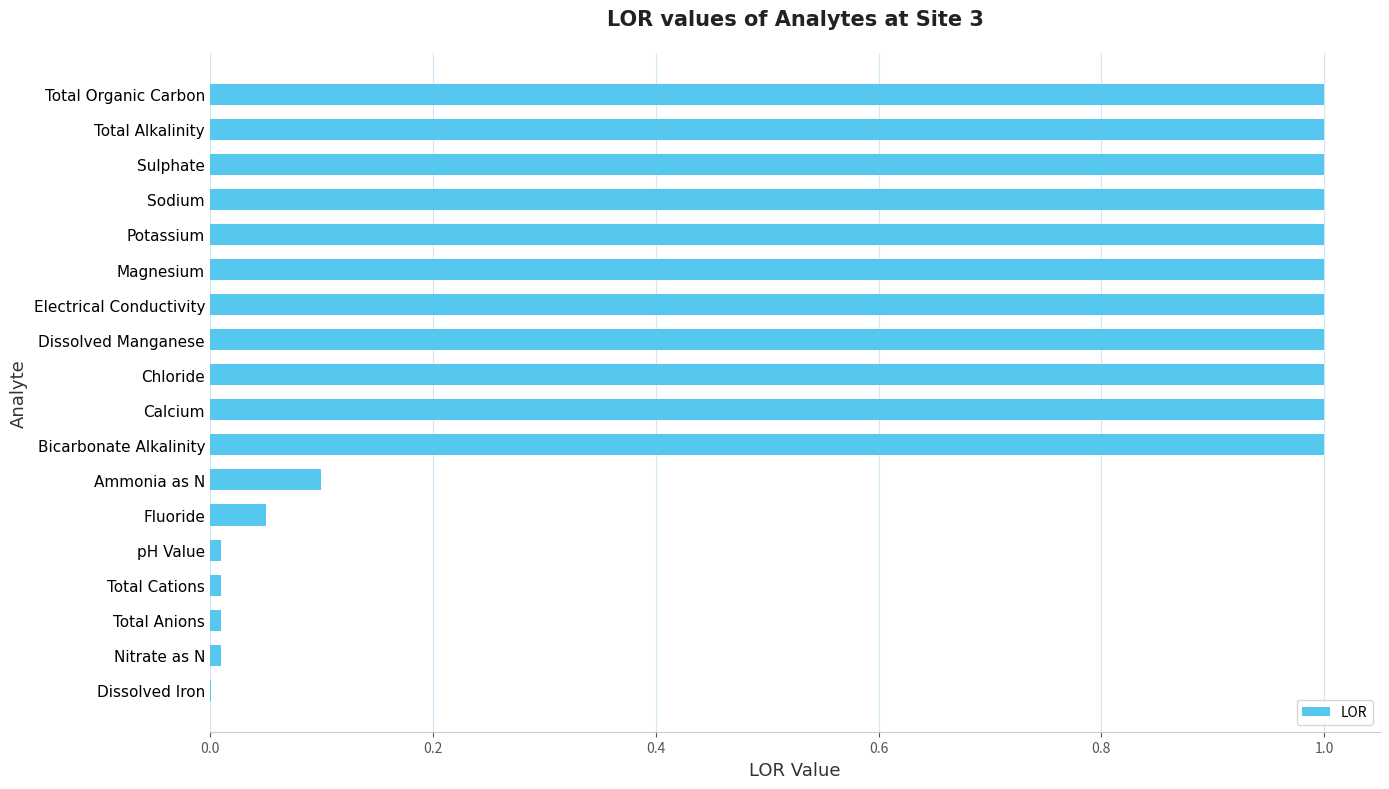

What is the ratio of the value at Magnesium to the value at Sulphate?

1.0